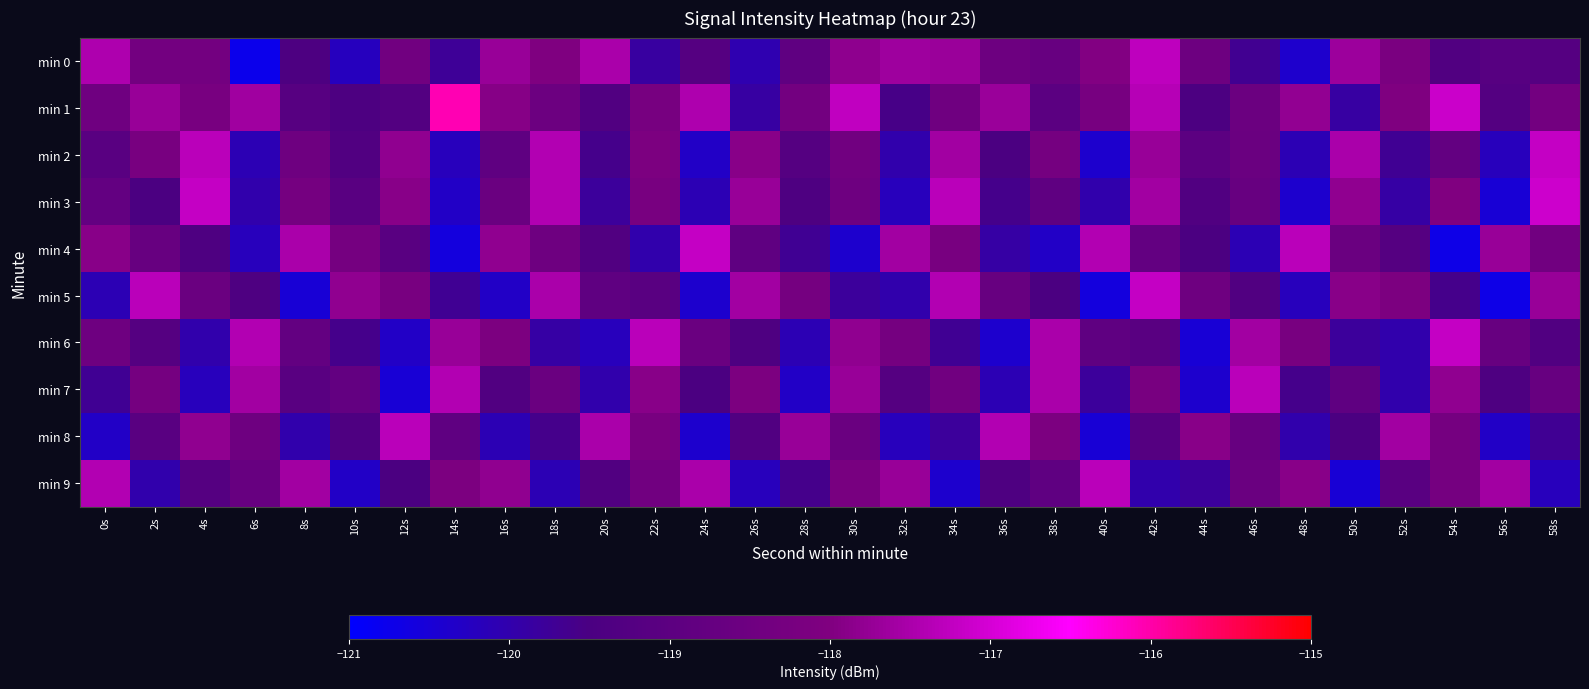

Which series has the largest range (max minus min)?

min 1